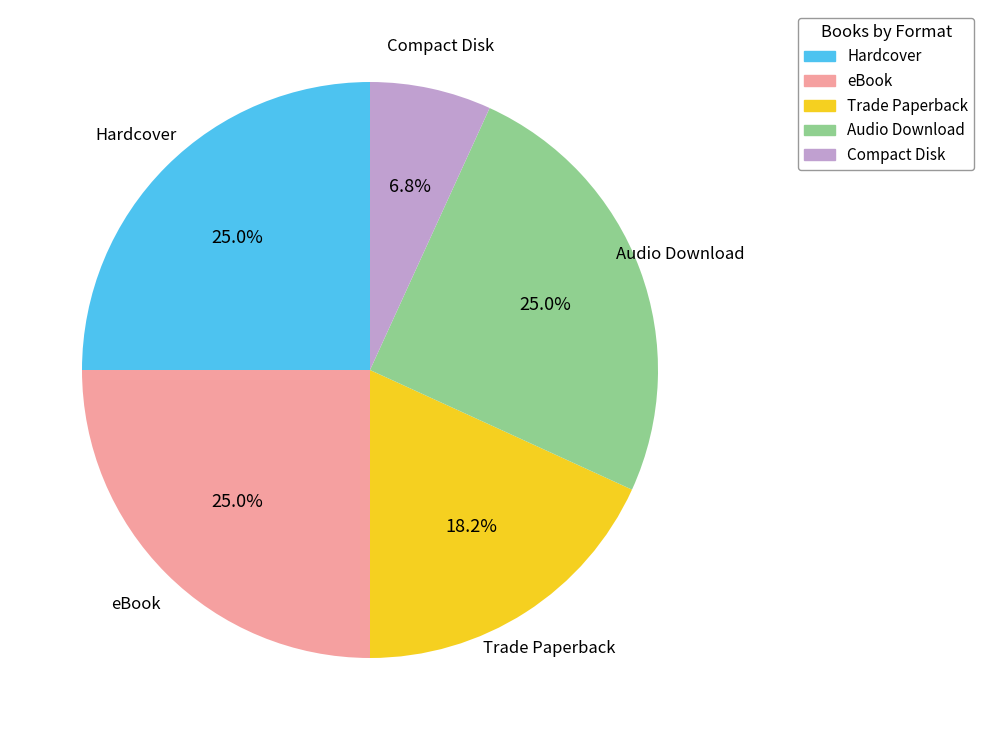

To the nearest percent, what portion does Hardcover represent?

25%